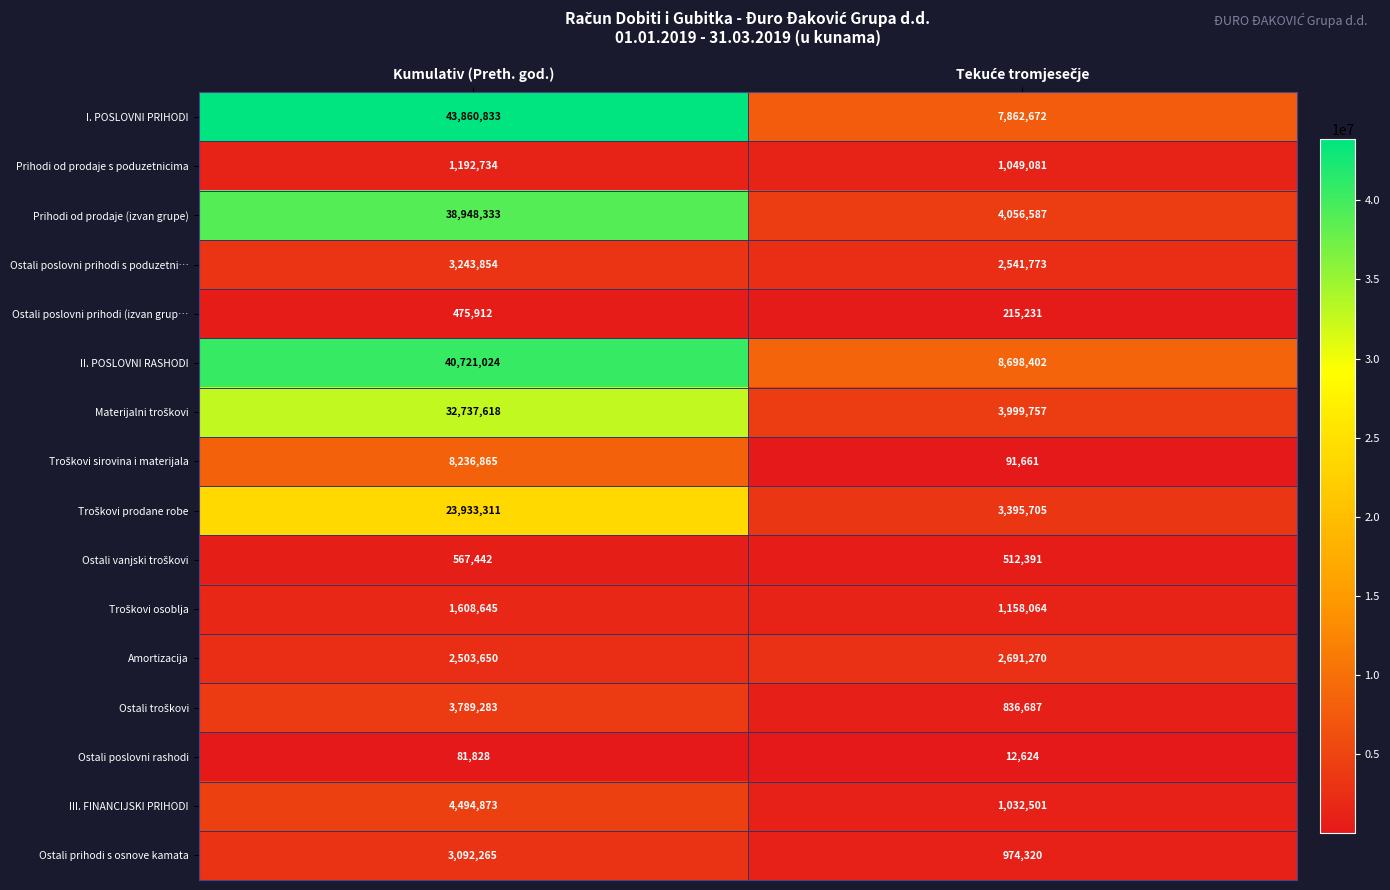

What is the difference between the highest and lowest values at Kumulativ (Preth. god.)?

43779005